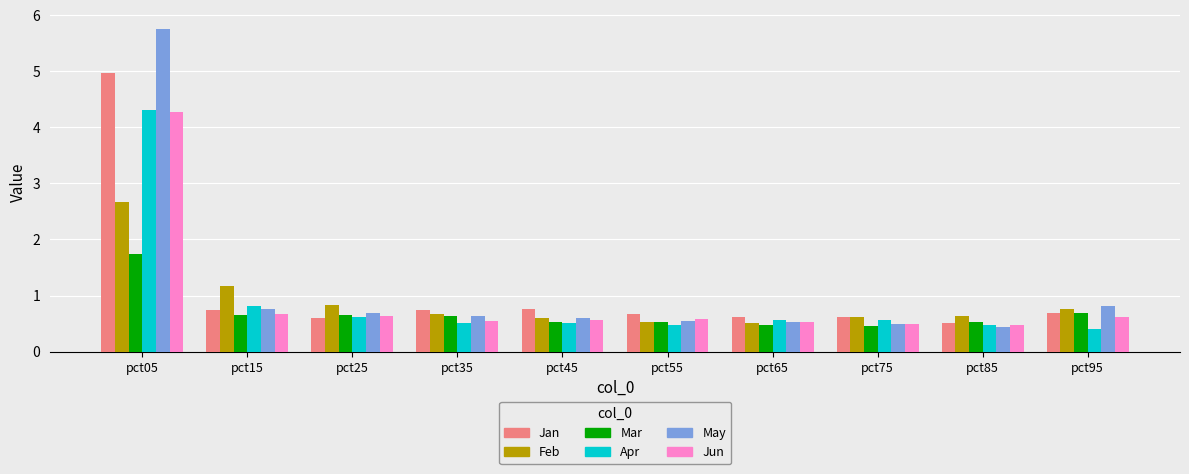

What is the average value of the Feb series?

0.9